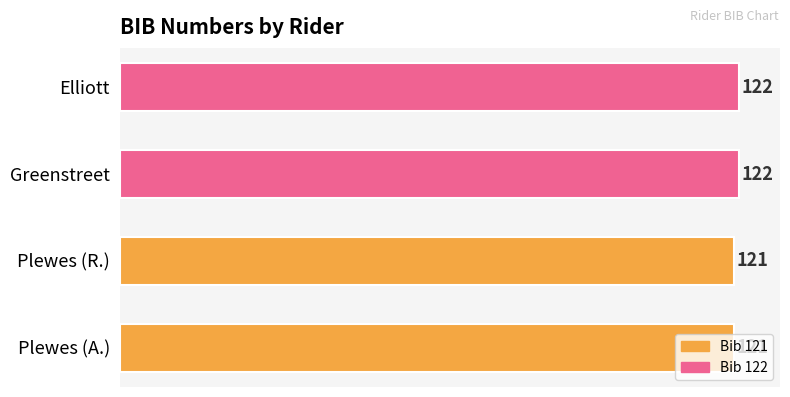

What is the change in value from Plewes (R.) to Greenstreet?

+1